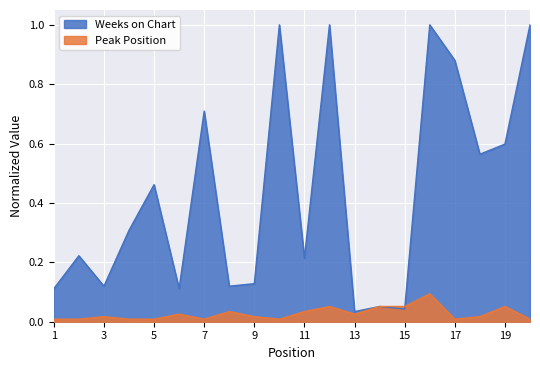

What are all the series names shown in the legend?

Weeks on Chart, Peak Position